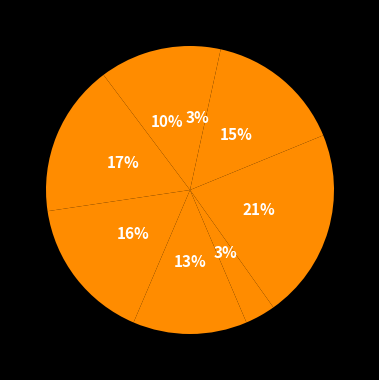

Count the number of slices in the pie.

8